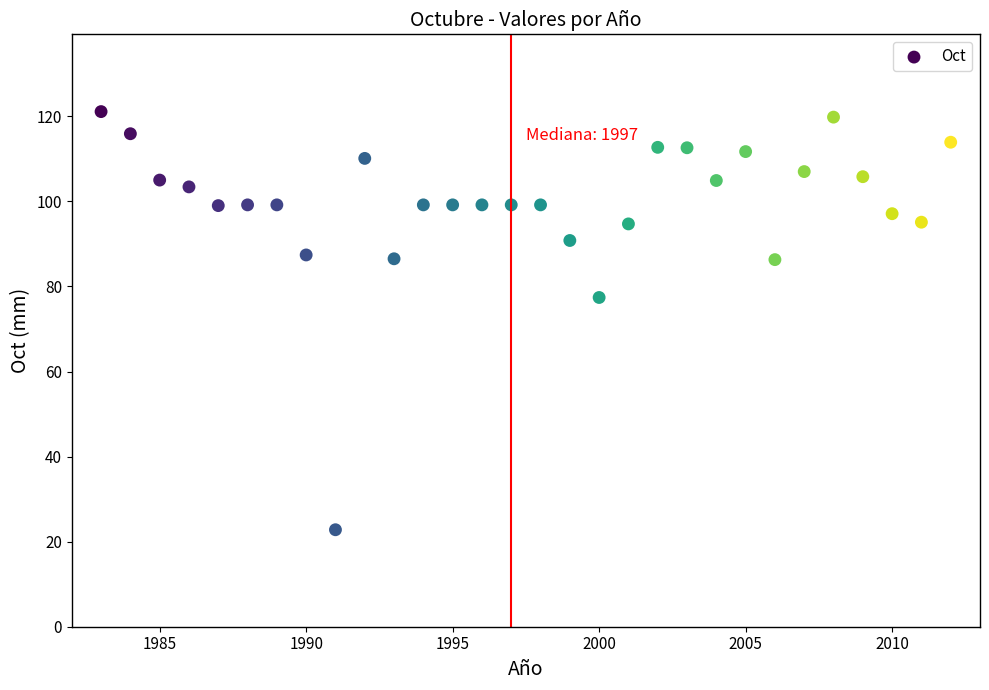

What is the range of X values (max minus min)?

29.0